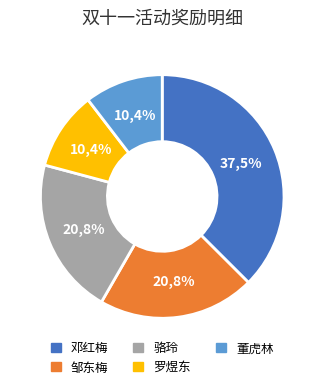

How many slices are in this pie chart?

5